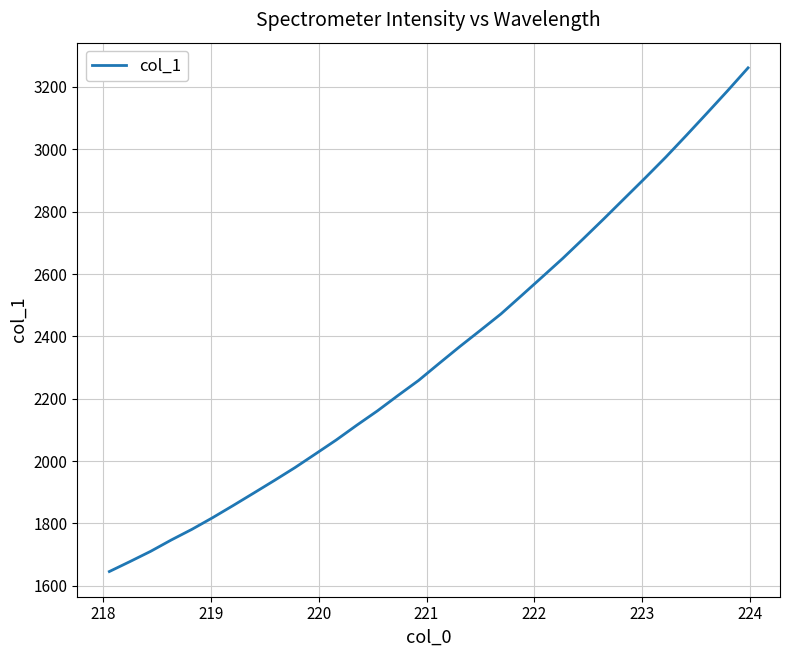

What is the smallest value displayed?

1645.6